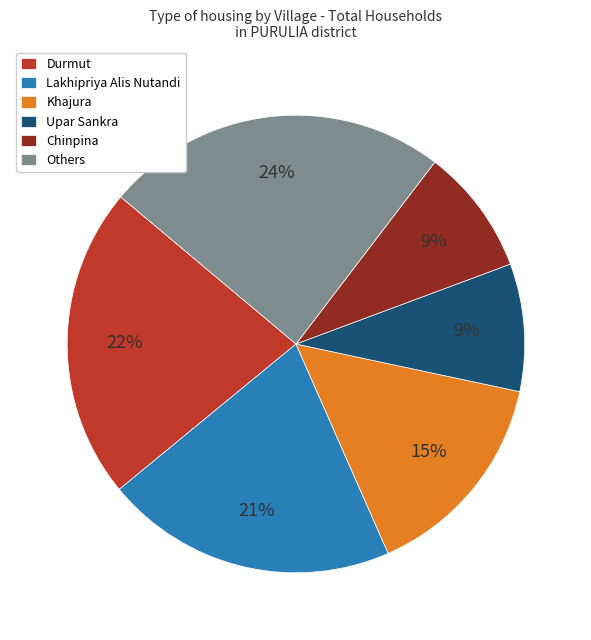

Is the sum of Khajura and Others greater than half?

No